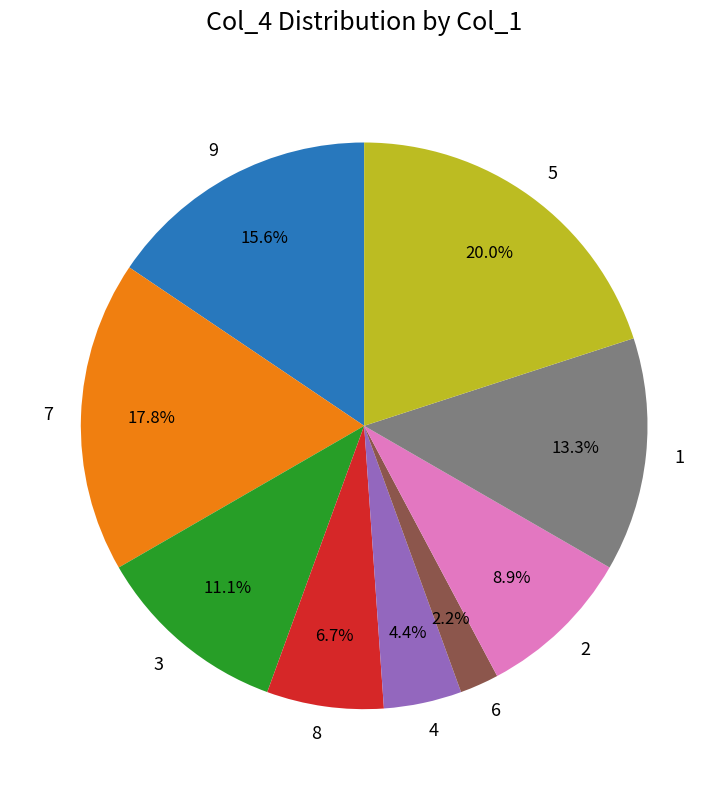

Approximately how many times larger is the value at 1 compared to 6?

6.0